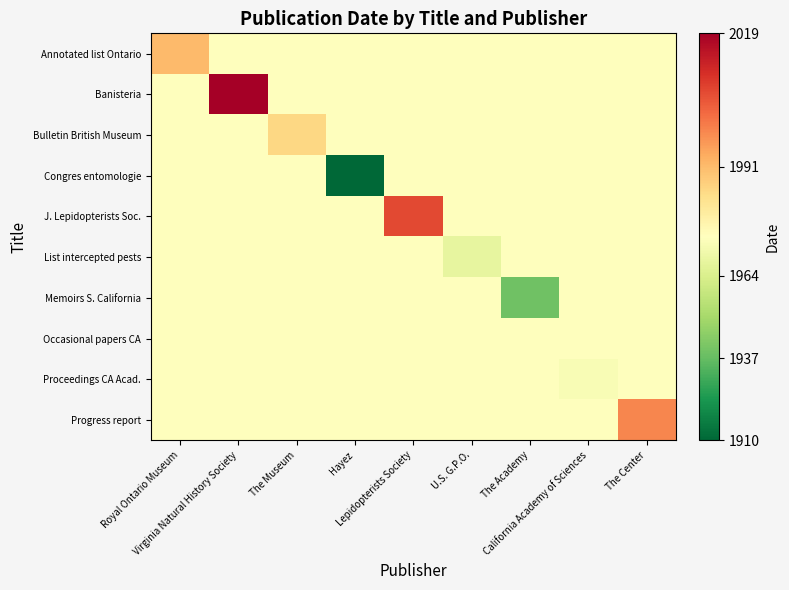

What is the total value across all series at The Academy?

19735.6